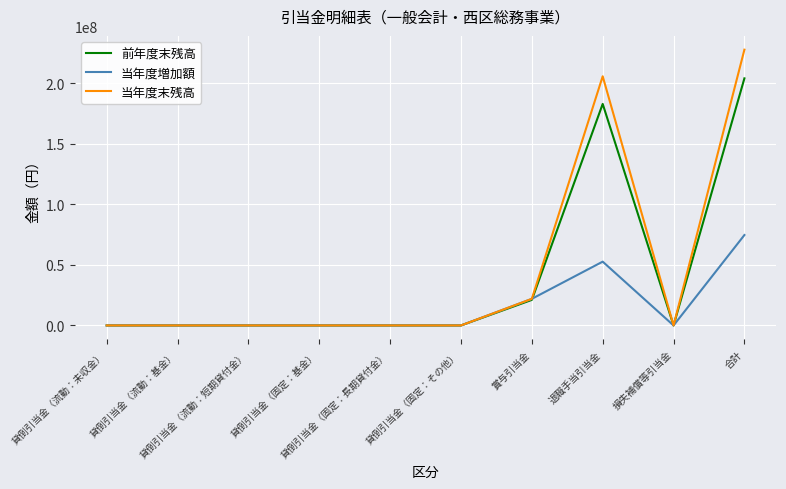

Rank the series by their maximum value, from highest to lowest.

当年度末残高, 前年度末残高, 当年度増加額